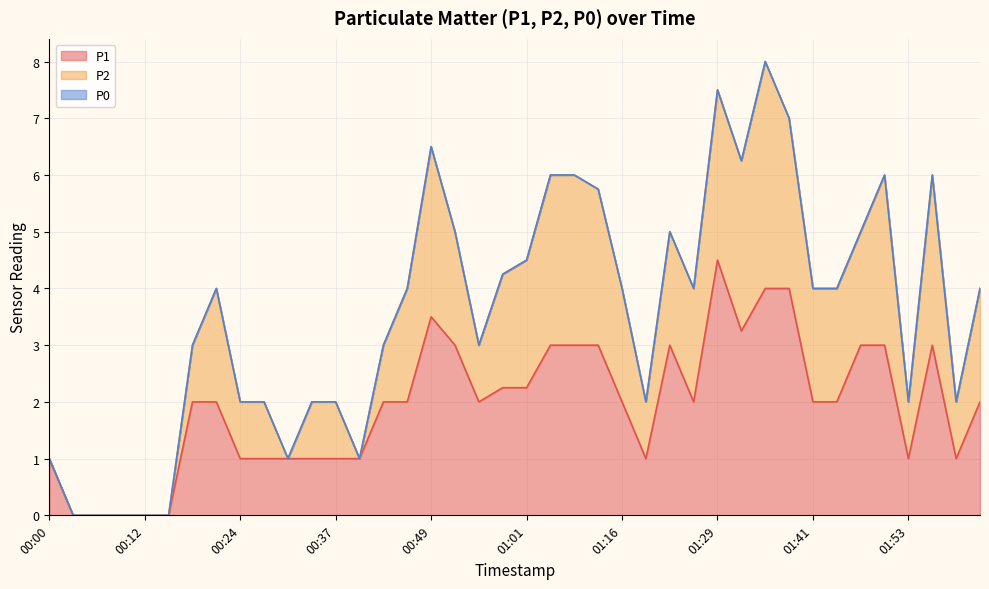

Rank the series by their average value, from highest to lowest.

P1, P2, P0